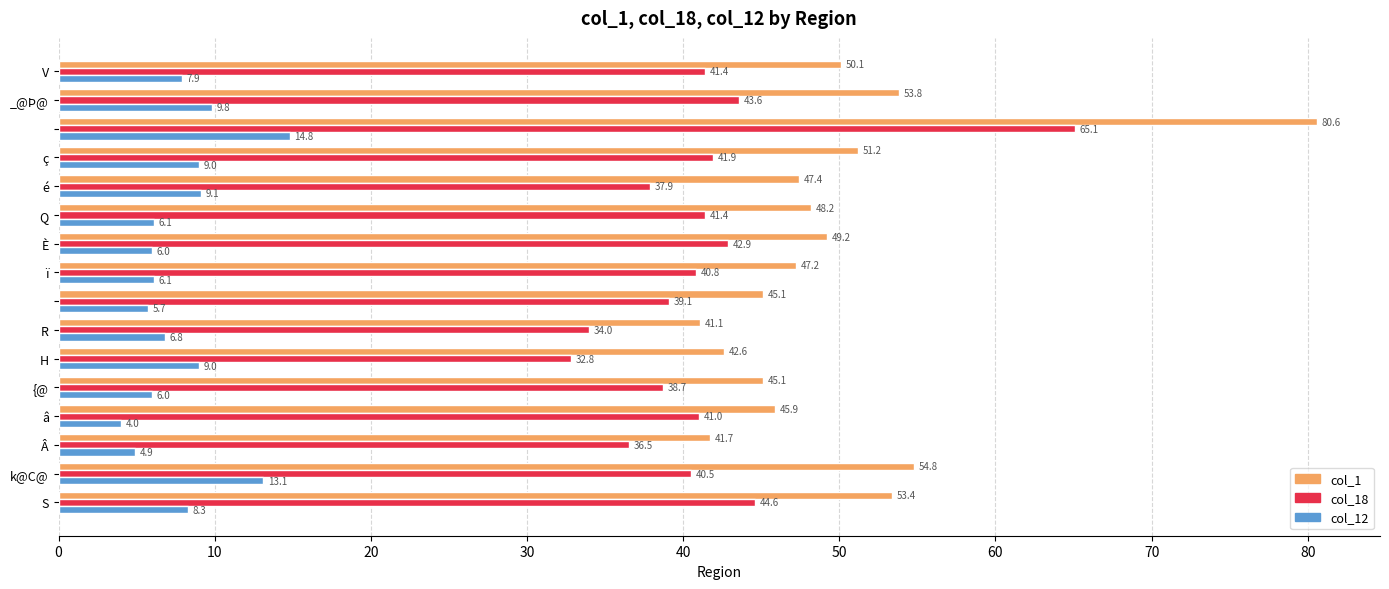

What are all the series names shown in the legend?

col_1, col_18, col_12